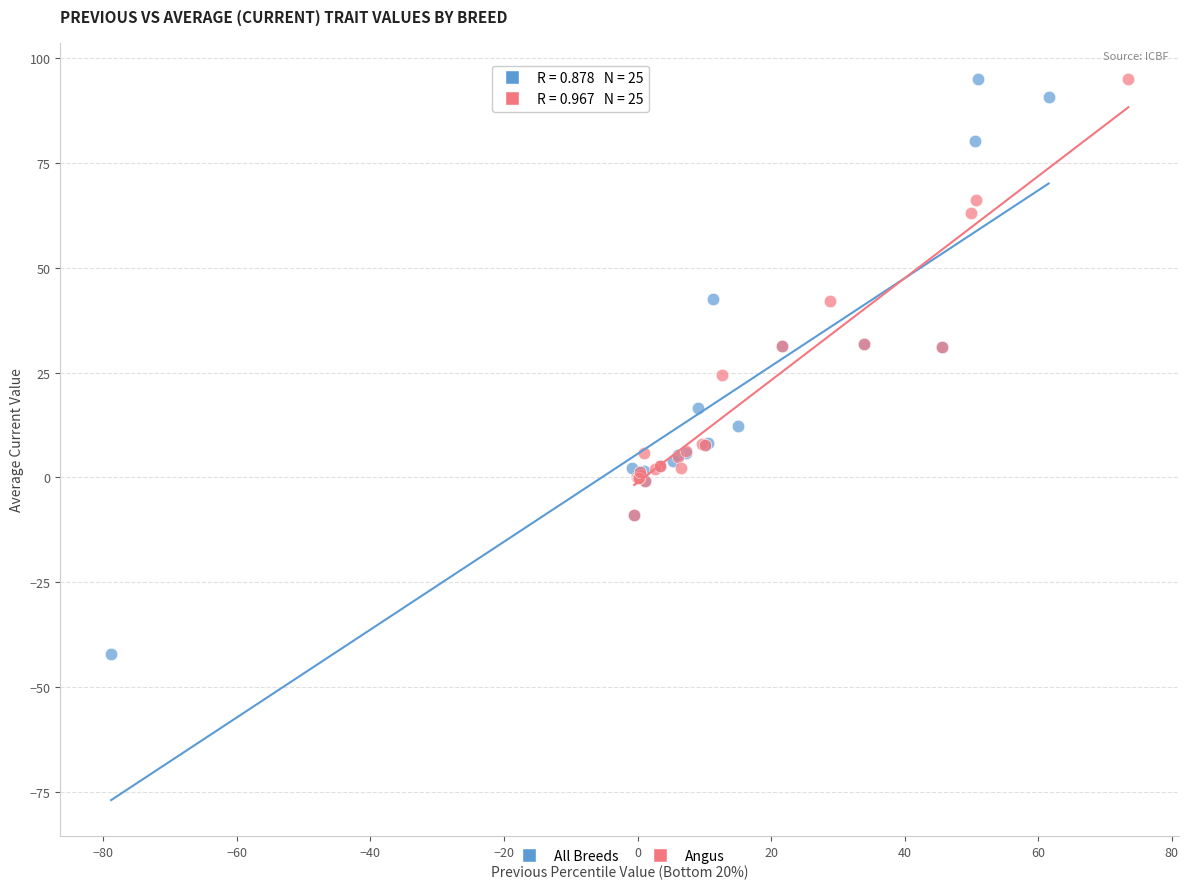

Which series has the largest Y range (max minus min)?

All Breeds